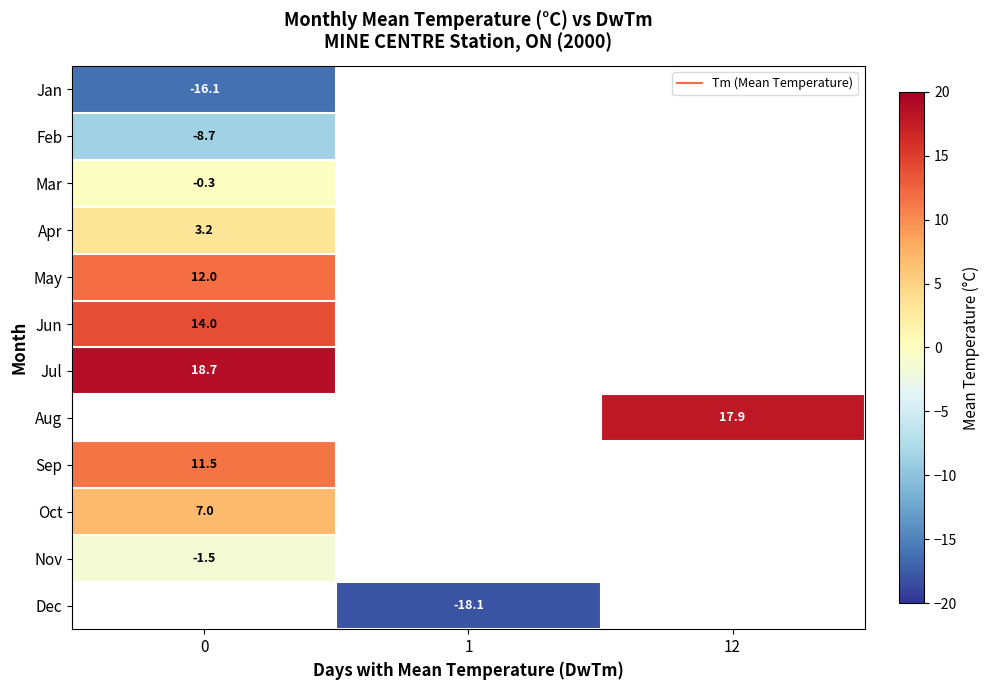

The value of row_5 at 0 is 14.0. True or false?

True